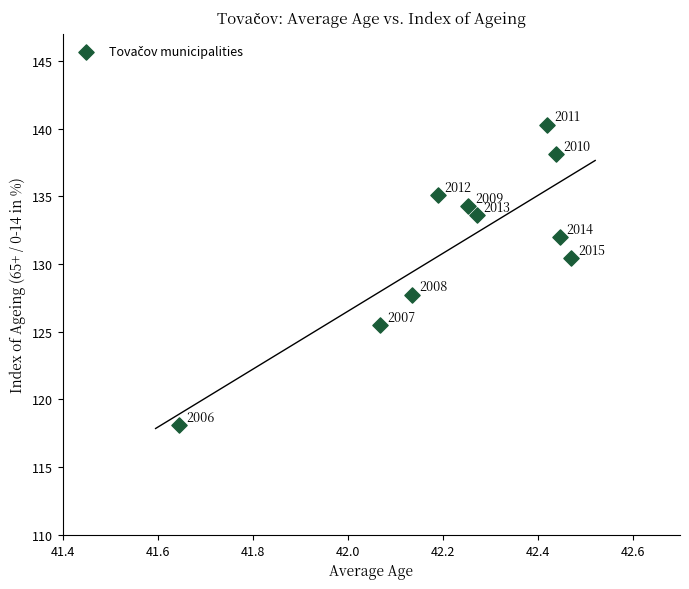

What is the average Y value?

131.5